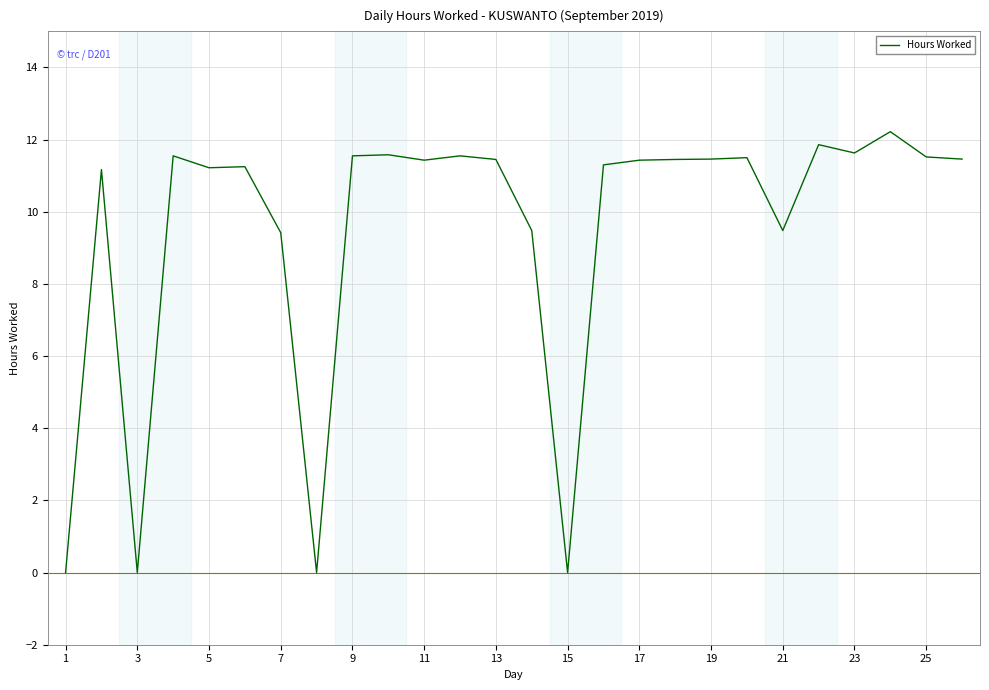

What is the maximum value shown in the chart?

12.2